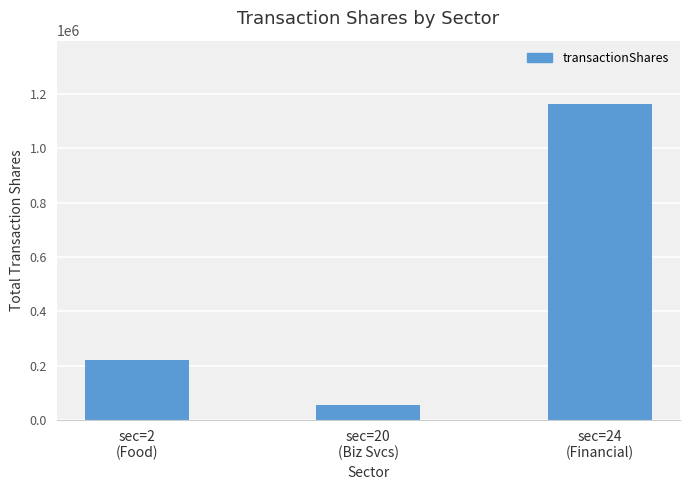

What position from the left is sec=2
(Food)?

1